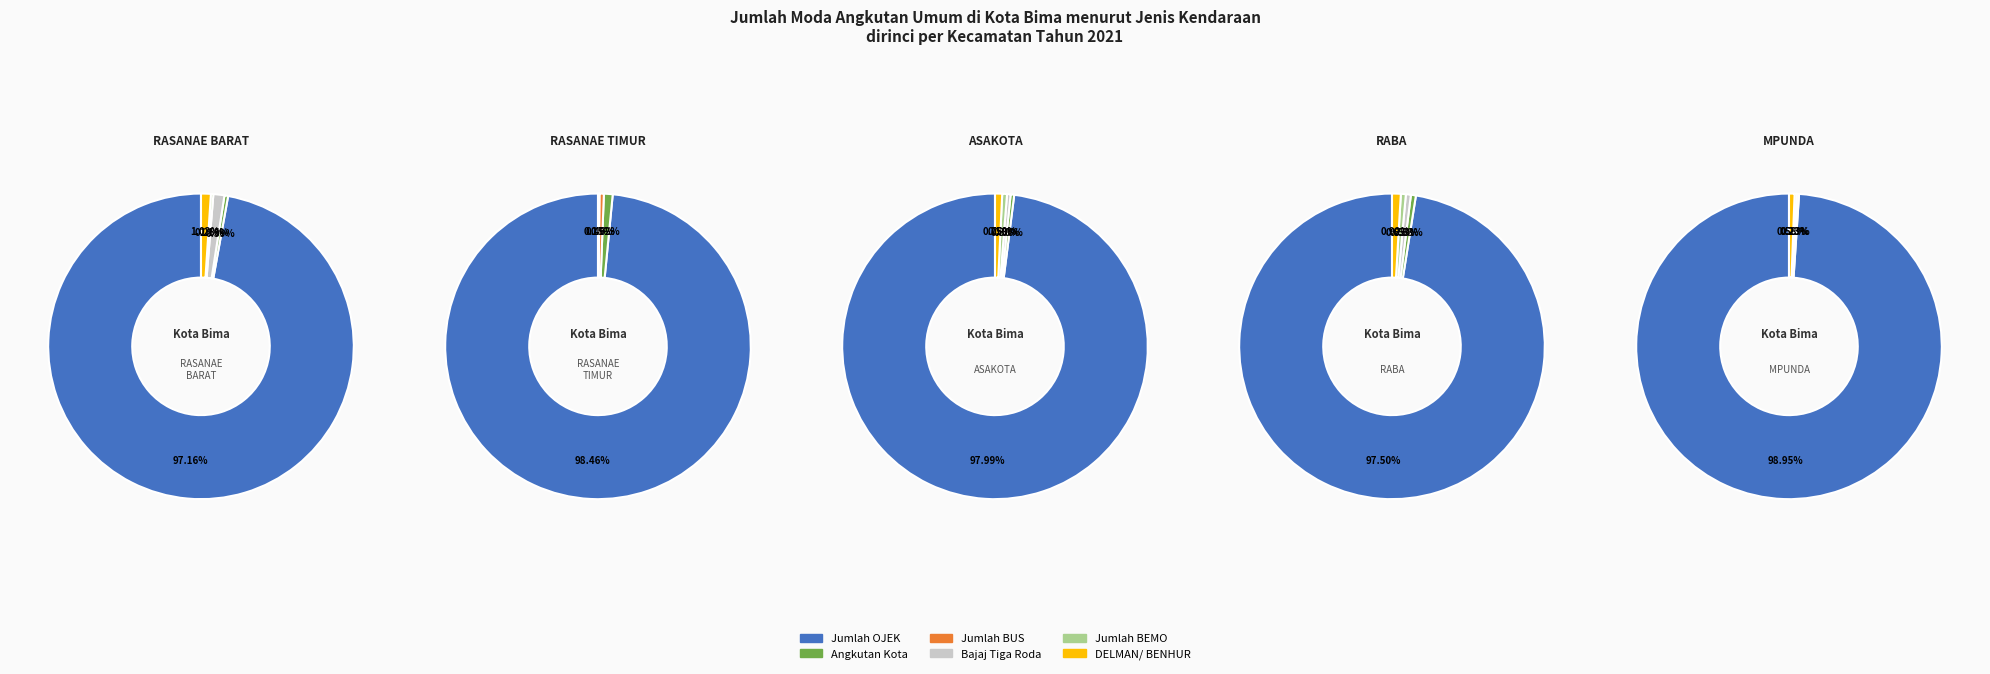

Between RASANAE TIMUR and RABA, which series saw the biggest shift?

Jumlah OJEK